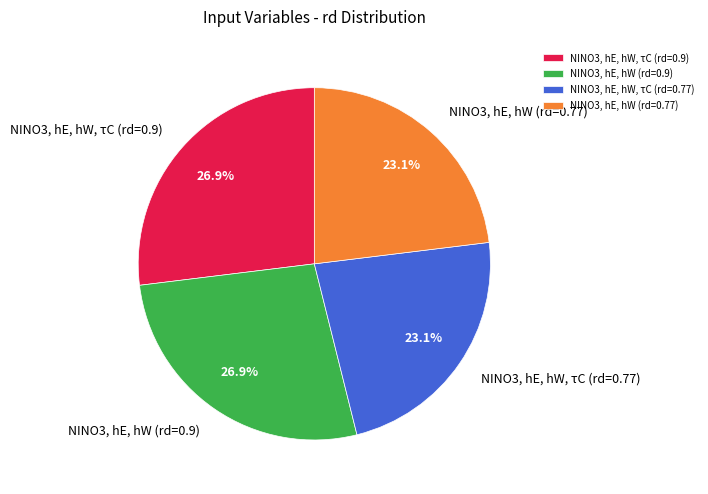

Is the sum of NINO3, hE, hW, τC (rd=0.77) and NINO3, hE, hW (rd=0.77) greater than half?

No